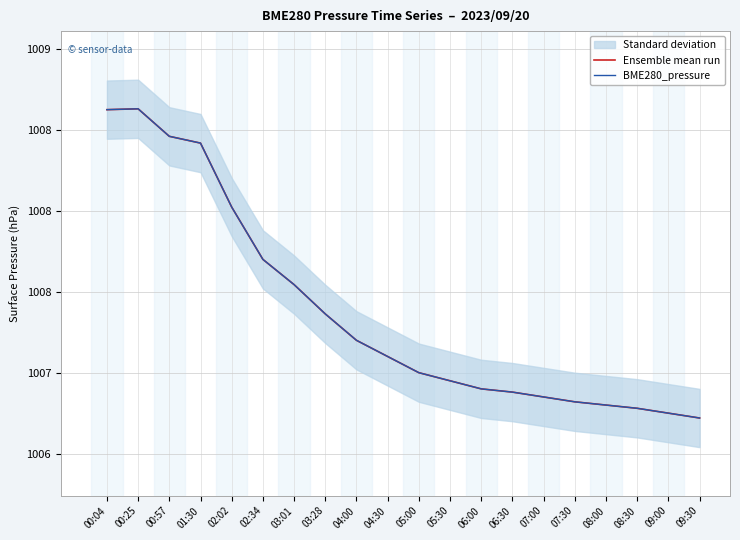

Which label corresponds to the smallest value in the chart?

09:30